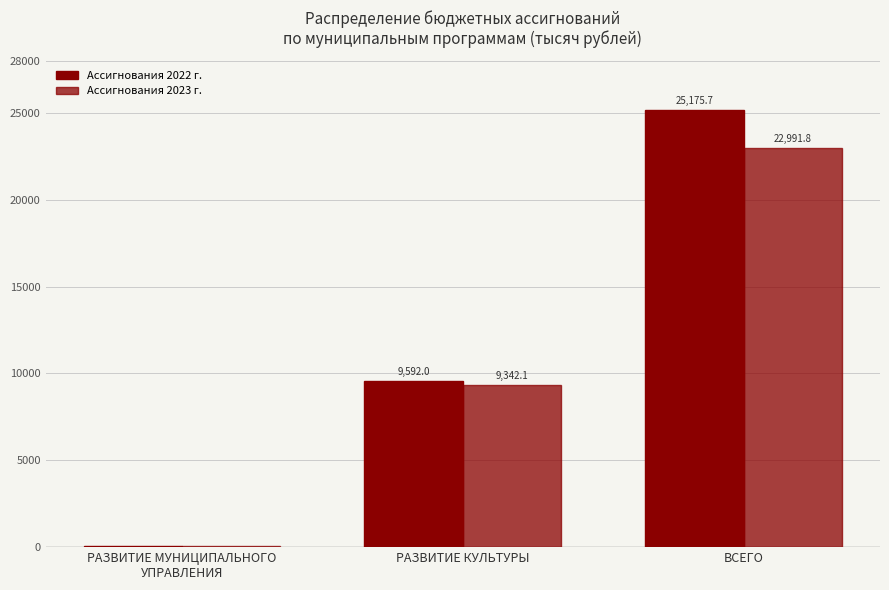

Are the bars horizontal?

No